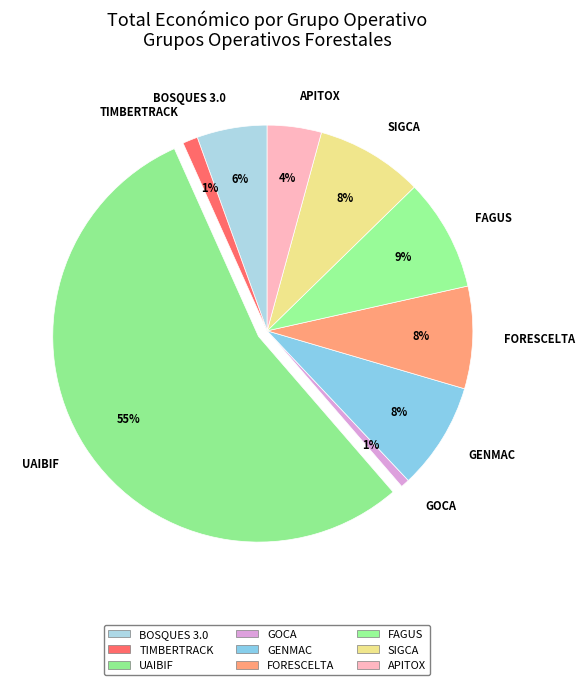

Which has a higher value, GOCA or BOSQUES 3.0?

BOSQUES 3.0